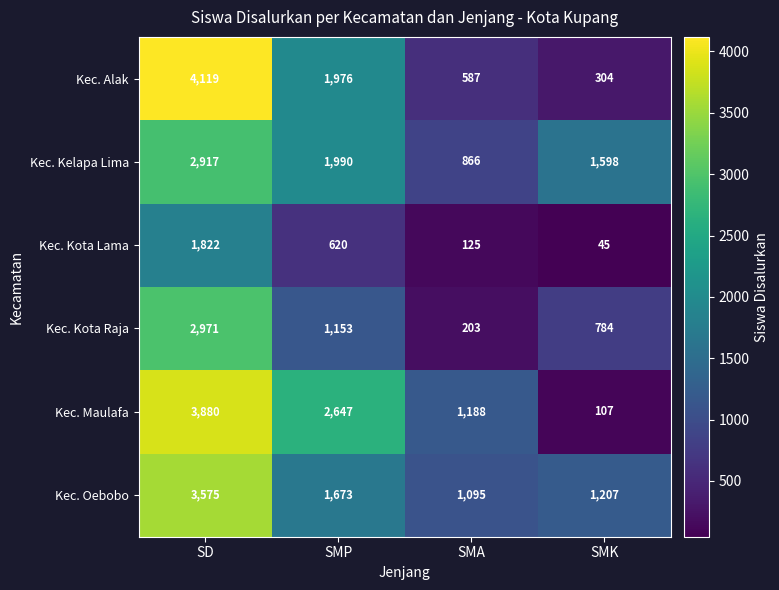

What is the sum of the Kec. Kelapa Lima values at SMK and SMP?

3588